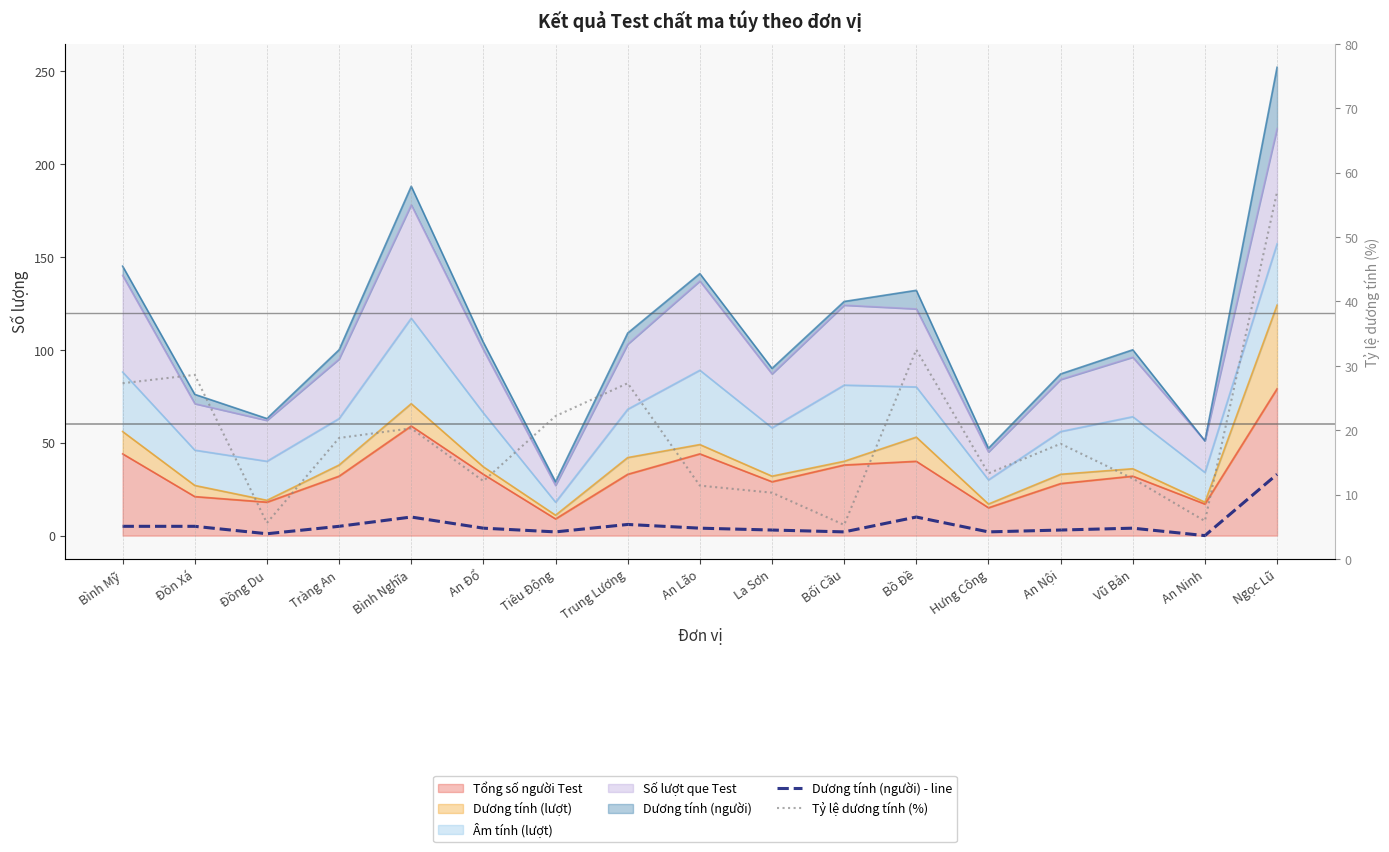

At which label is Dương tính (người) - line closest to 16?

Bình Nghĩa